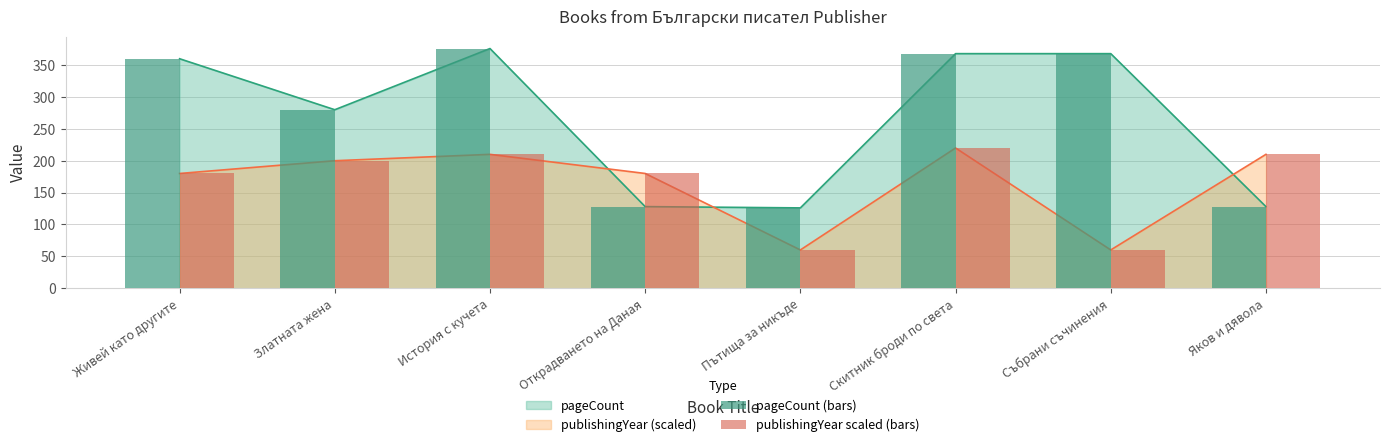

Rank the series at История с кучета from highest to lowest value.

pageCount (bars), publishingYear scaled (bars)